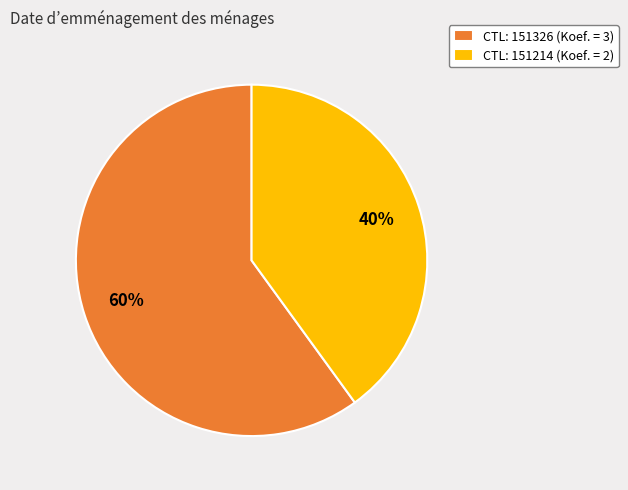

Count the number of slices in the pie.

2